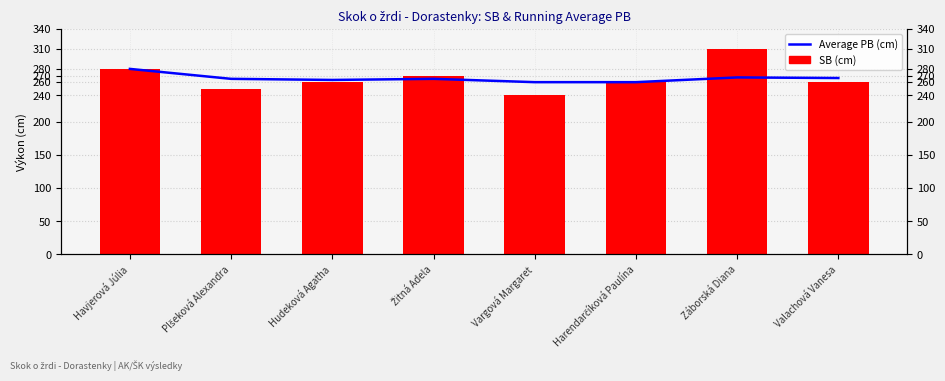

At which category is the sum across all series the highest?

Záborská Diana